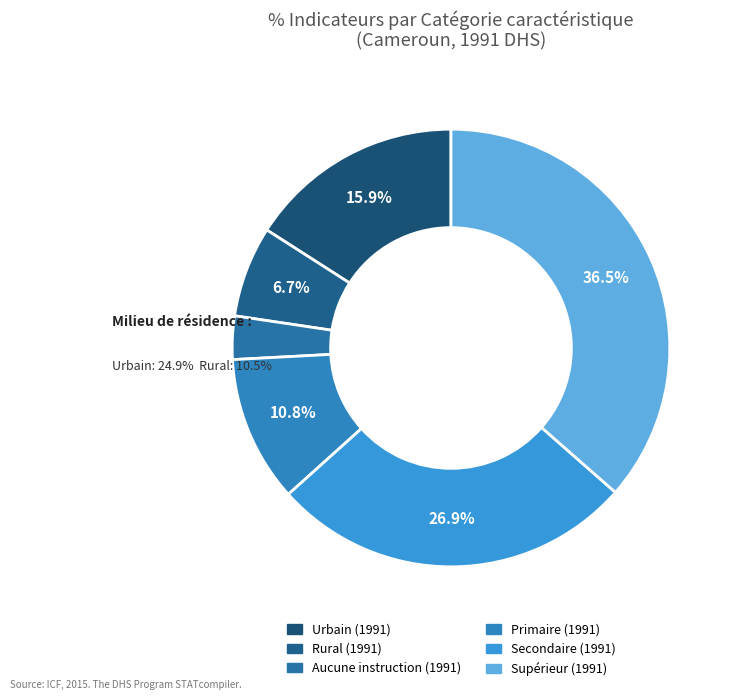

Rank the categories by value from lowest to highest.

Aucune instruction (1991), Rural (1991), Primaire (1991), Urbain (1991), Secondaire (1991), Supérieur (1991)